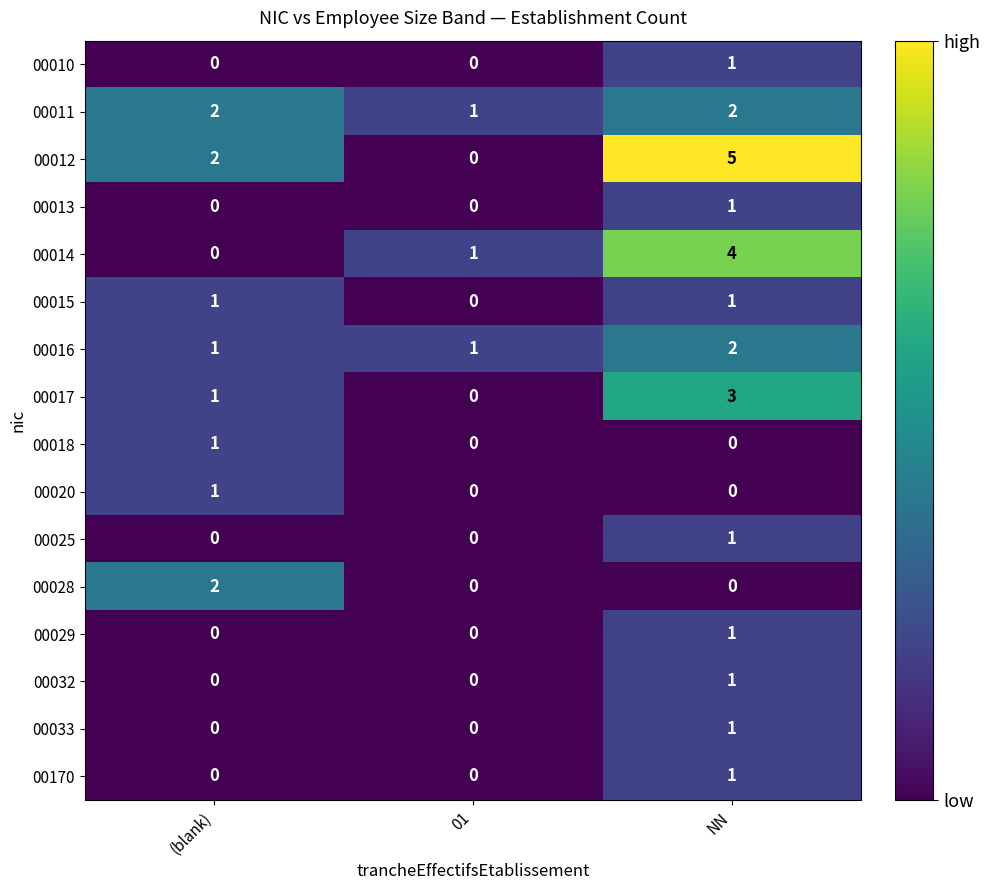

How many values in 00028 are above zero?

1